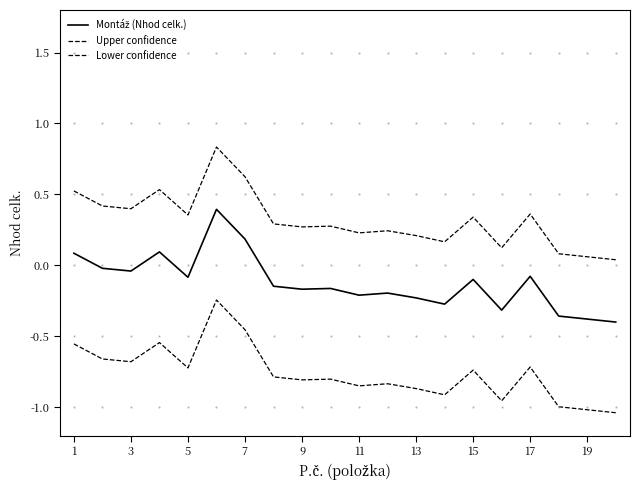

True or false: Upper confidence and Montáž (Nhod celk.) intersect in this chart.

False